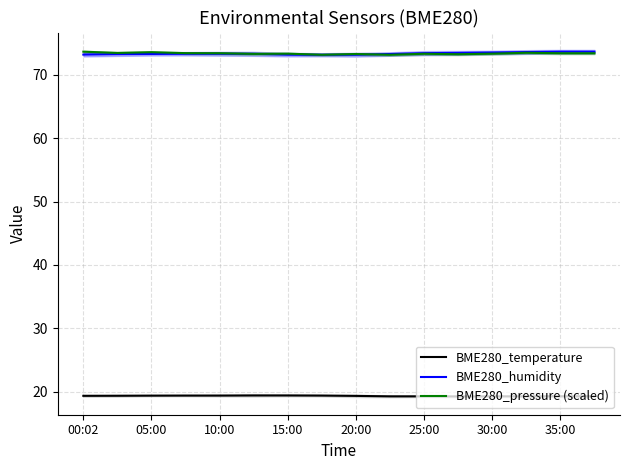

What is the minimum value for BME280_temperature?

19.2